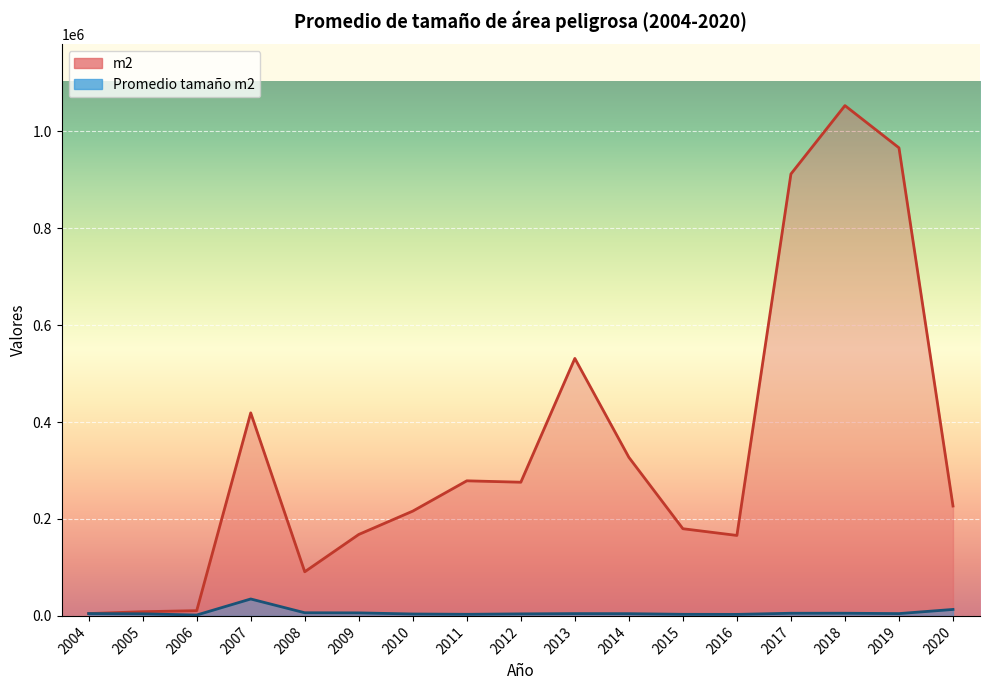

In Promedio tamaño m2, how many points are higher than both neighbors (excluding endpoints)?

3